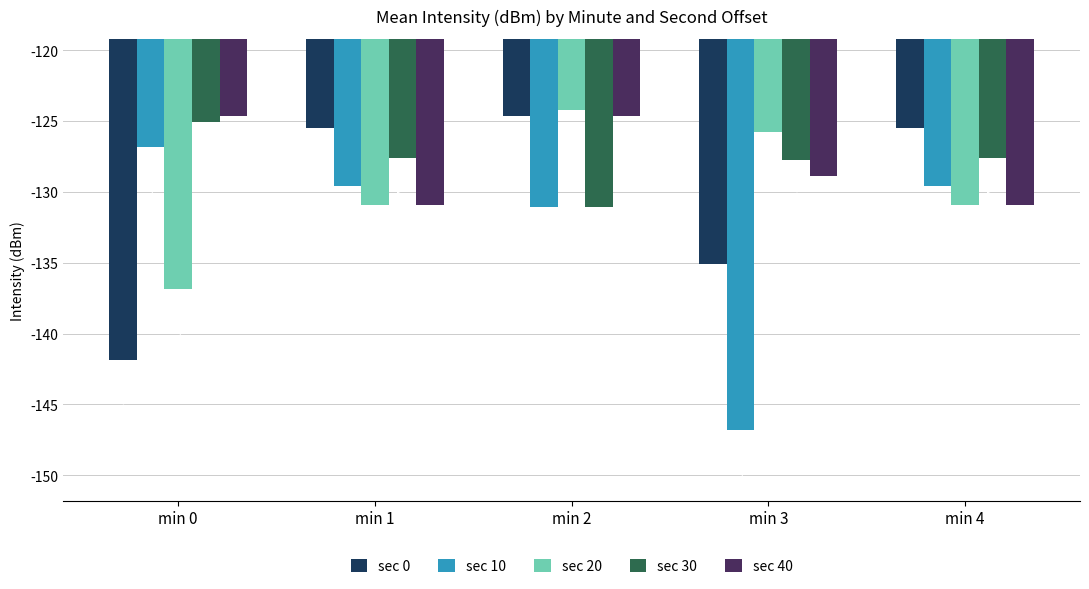

At which category is the sum across all series the highest?

min 2